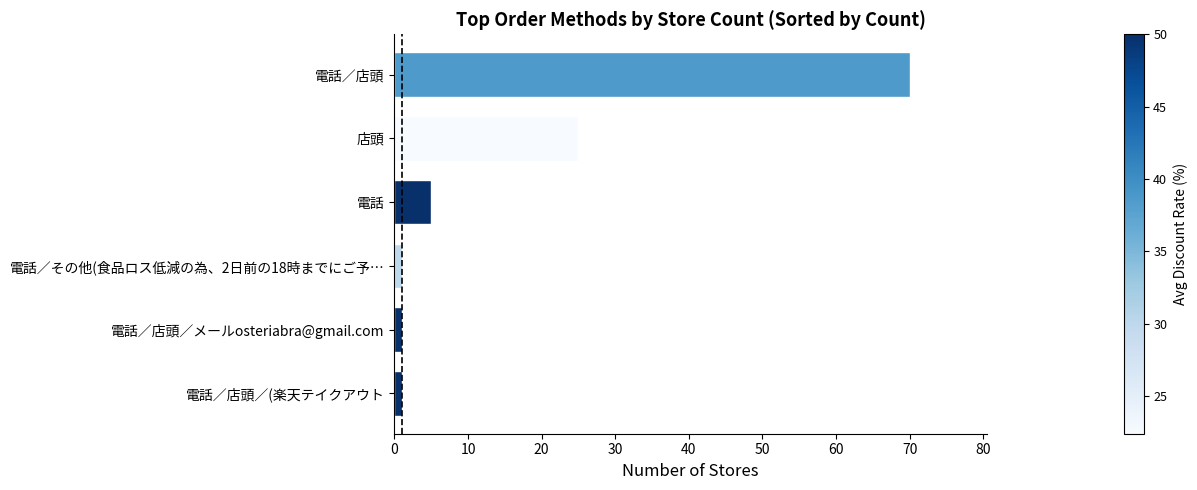

What is the average value?

17